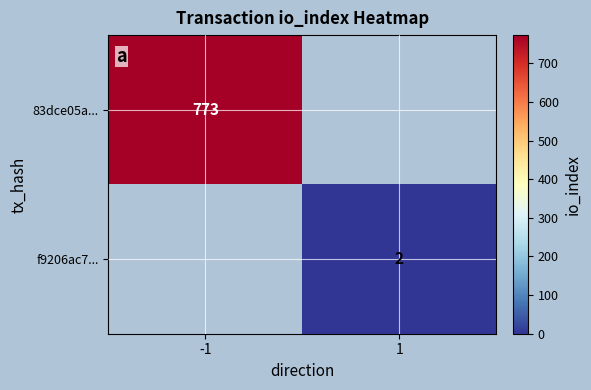

Which category has the lowest value across all series?

1